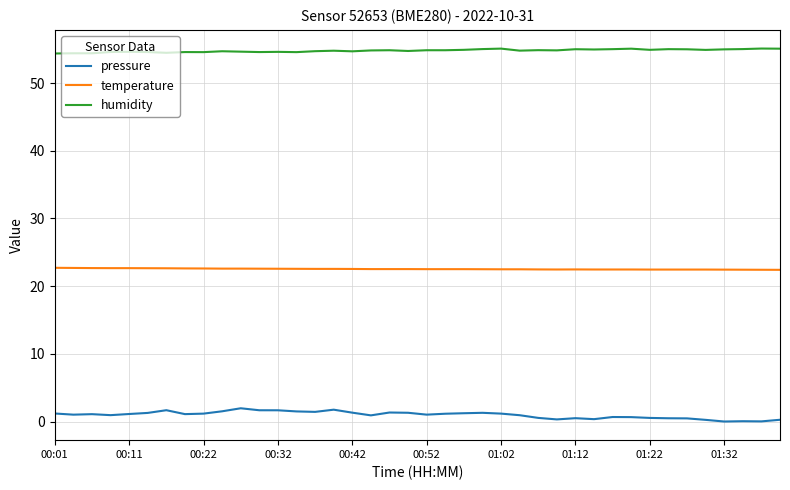

Rank the series by their maximum value, from lowest to highest.

pressure, temperature, humidity